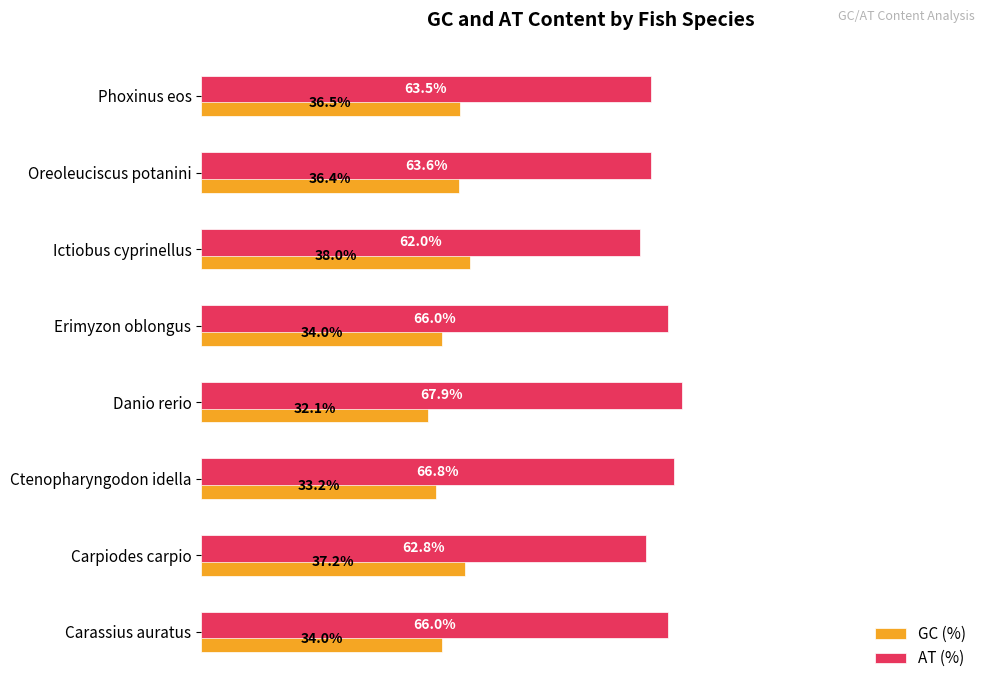

Which category has the highest value in the AT (%) series?

Danio rerio